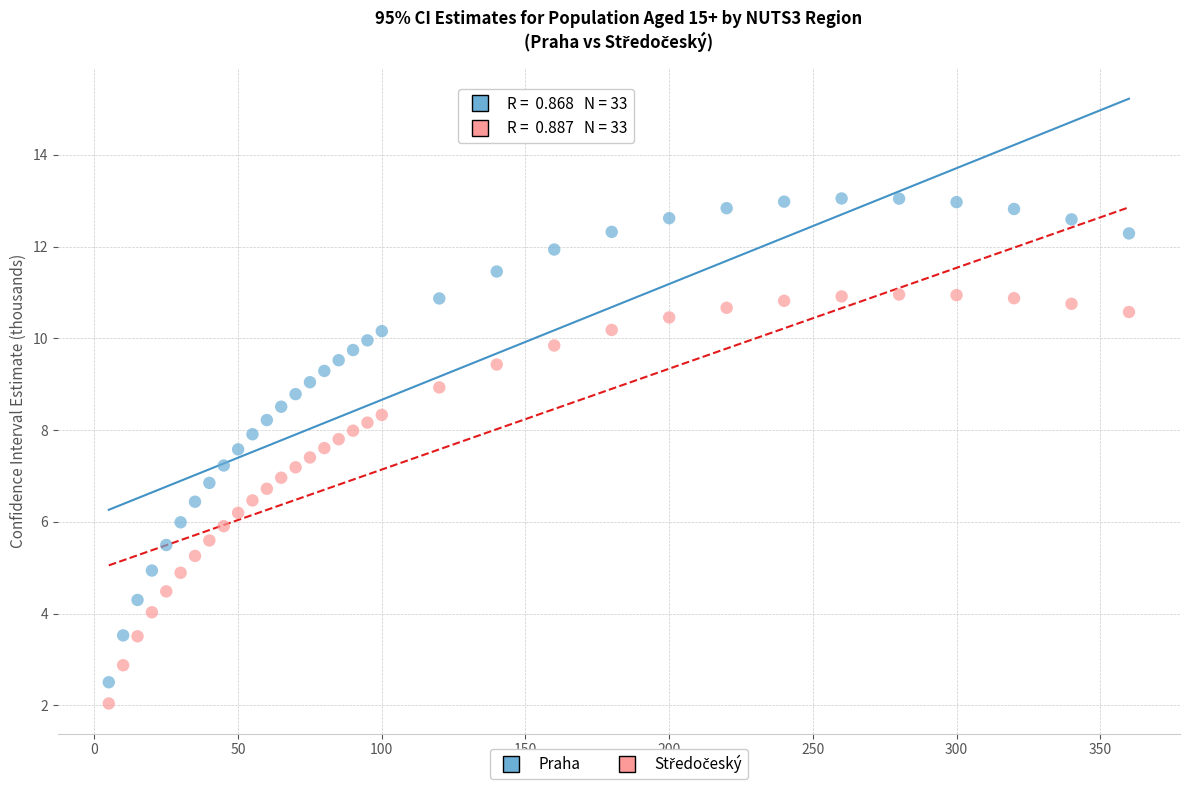

Across all data points, what is the range of Y values (max minus min)?

11.0